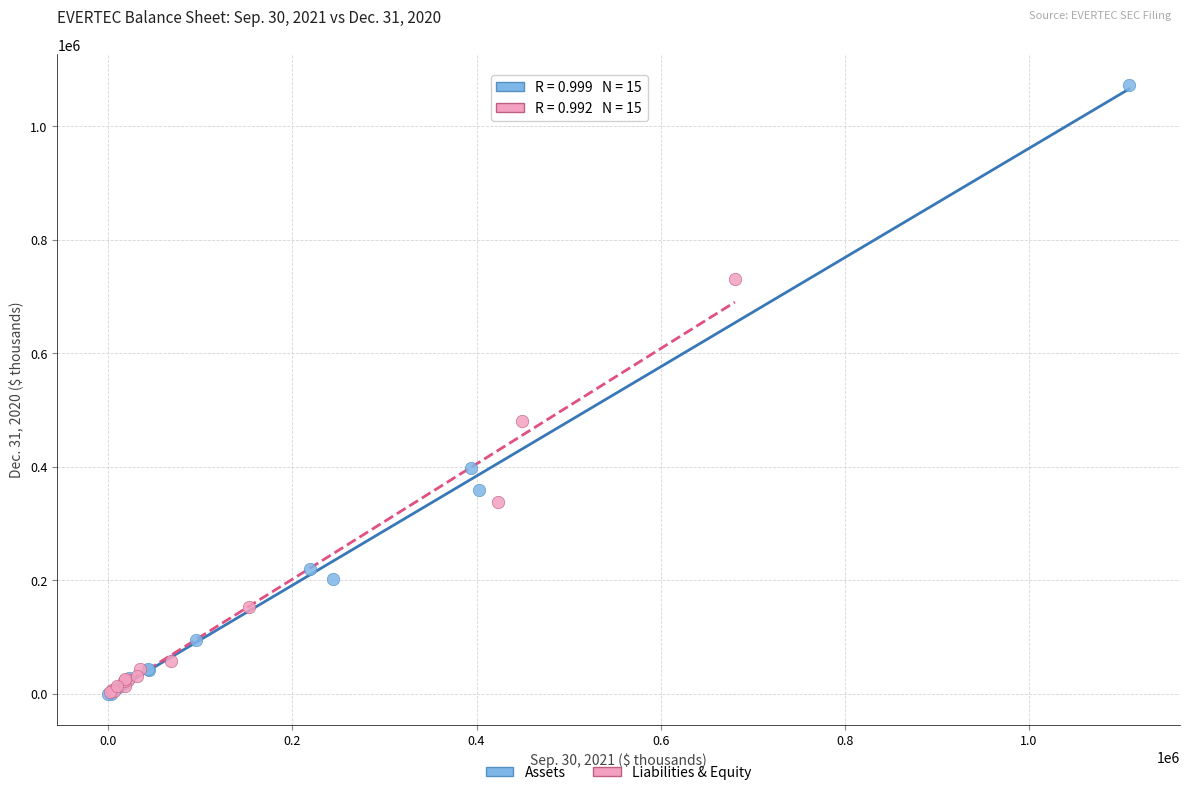

Which series reaches the maximum Y coordinate?

Assets